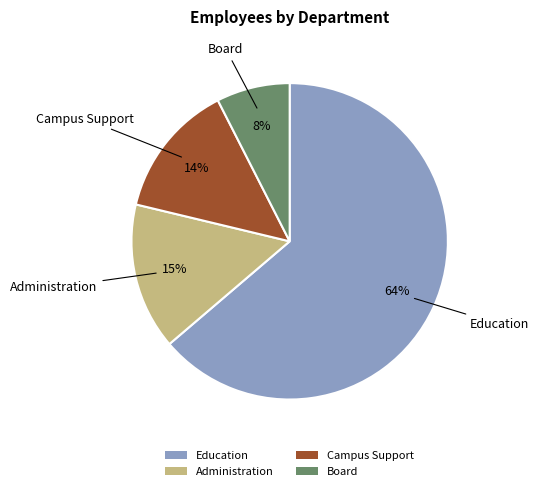

The Administration slice represents 15% of the pie. True or false?

True